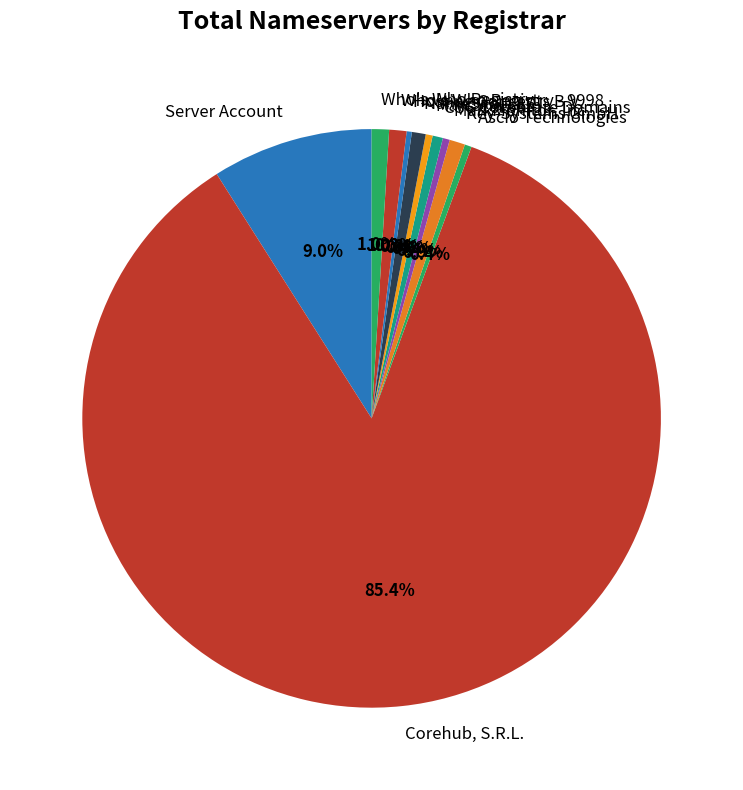

Is there a majority slice in this chart?

Yes